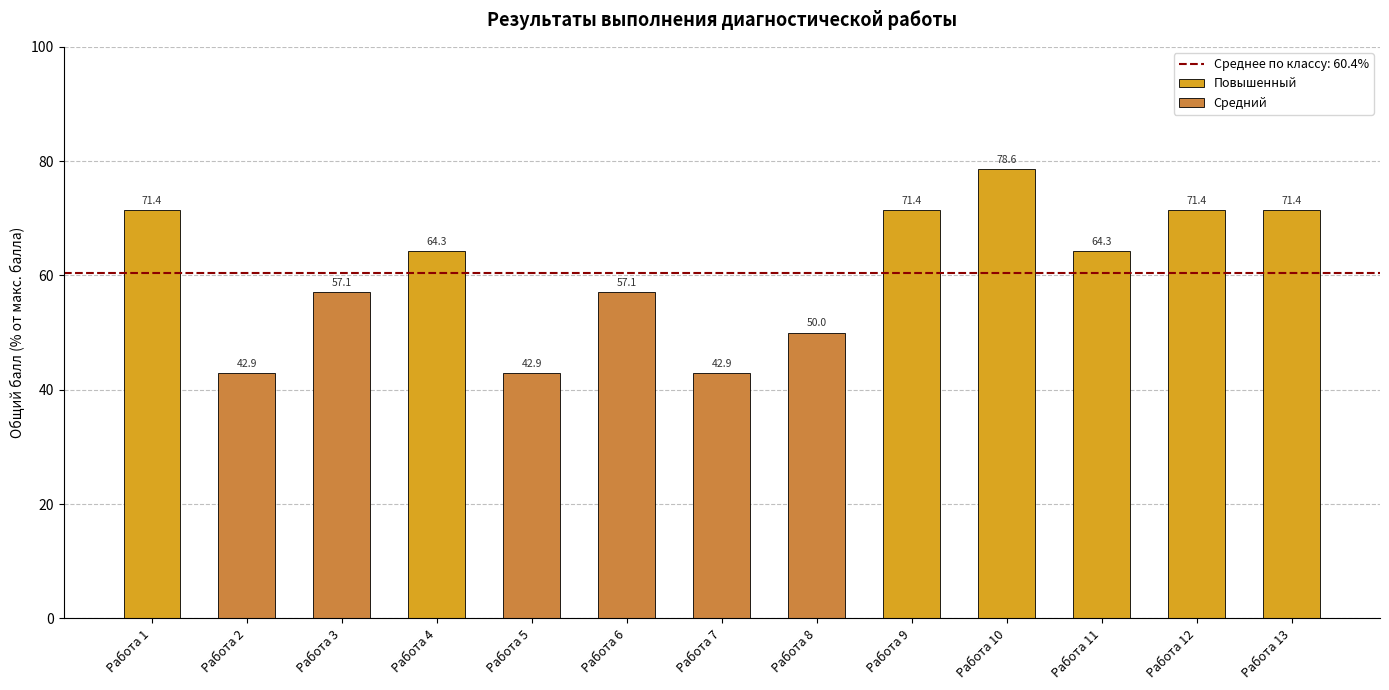

Rank the categories by value from lowest to highest.

Работа 2, Работа 5, Работа 7, Работа 8, Работа 3, Работа 6, Работа 4, Работа 11, Работа 1, Работа 9, Работа 12, Работа 13, Работа 10